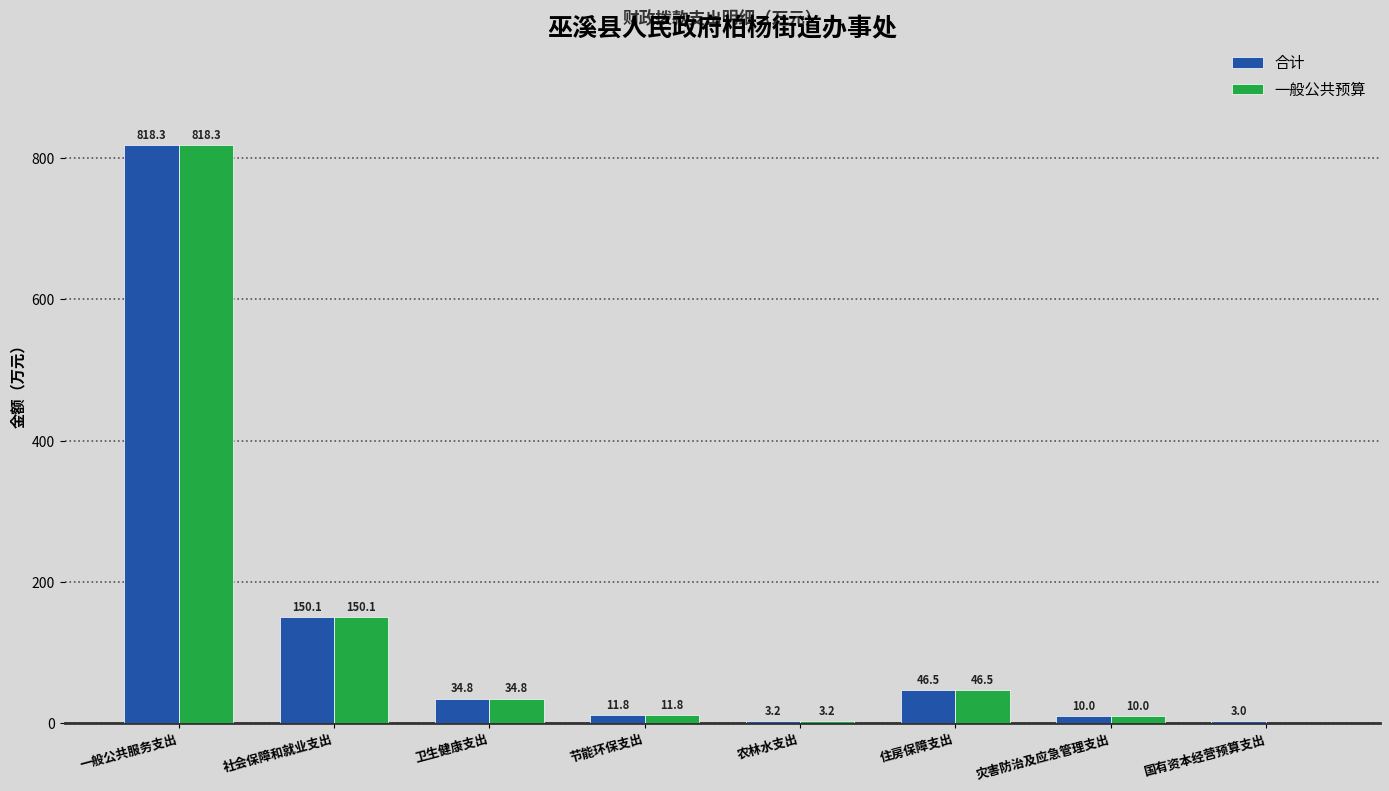

Which category has the highest value in the 合计 series?

一般公共服务支出